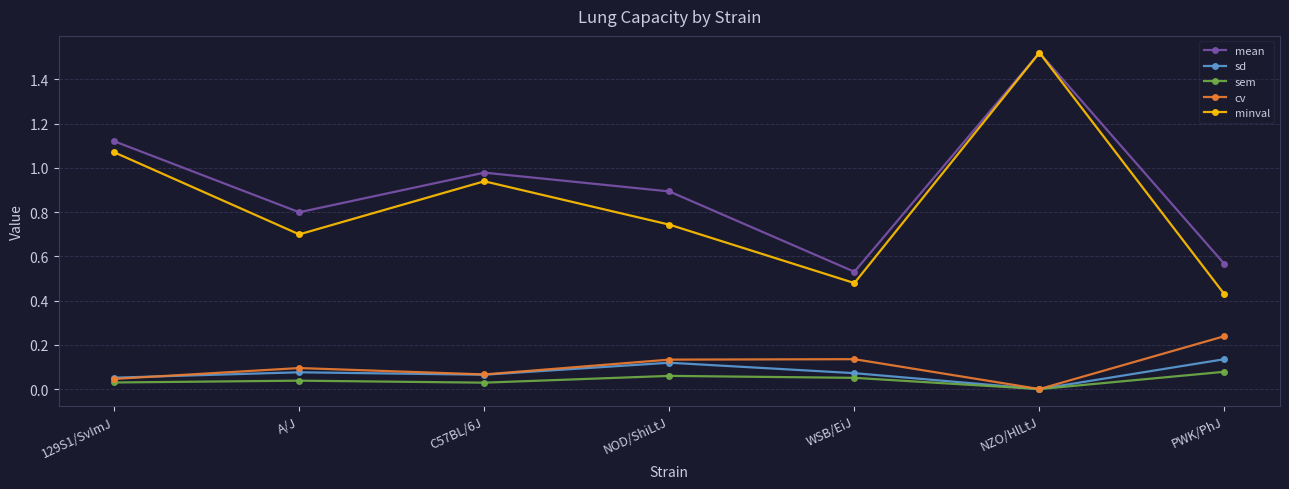

List the labels in order of minval value, smallest first.

PWK/PhJ, WSB/EiJ, A/J, NOD/ShiLtJ, C57BL/6J, 129S1/SvImJ, NZO/HlLtJ